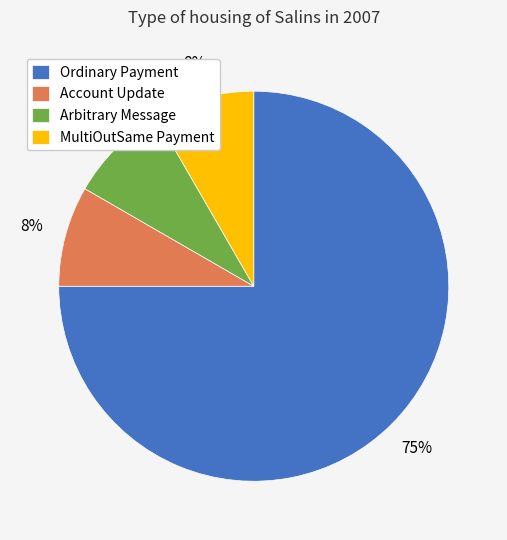

Count the number of slices in the pie.

4